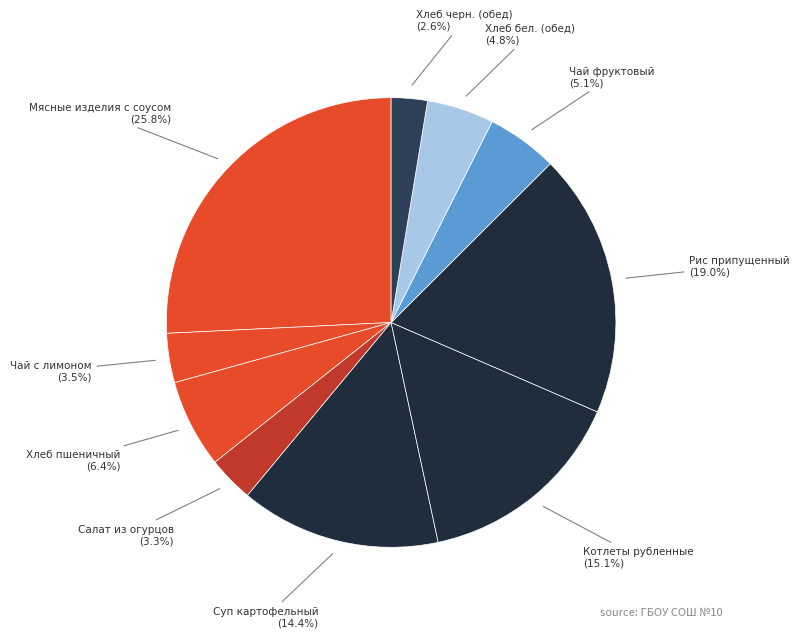

What is the ratio of the value at Суп картофельный to the value at Рис припущенный?

0.8